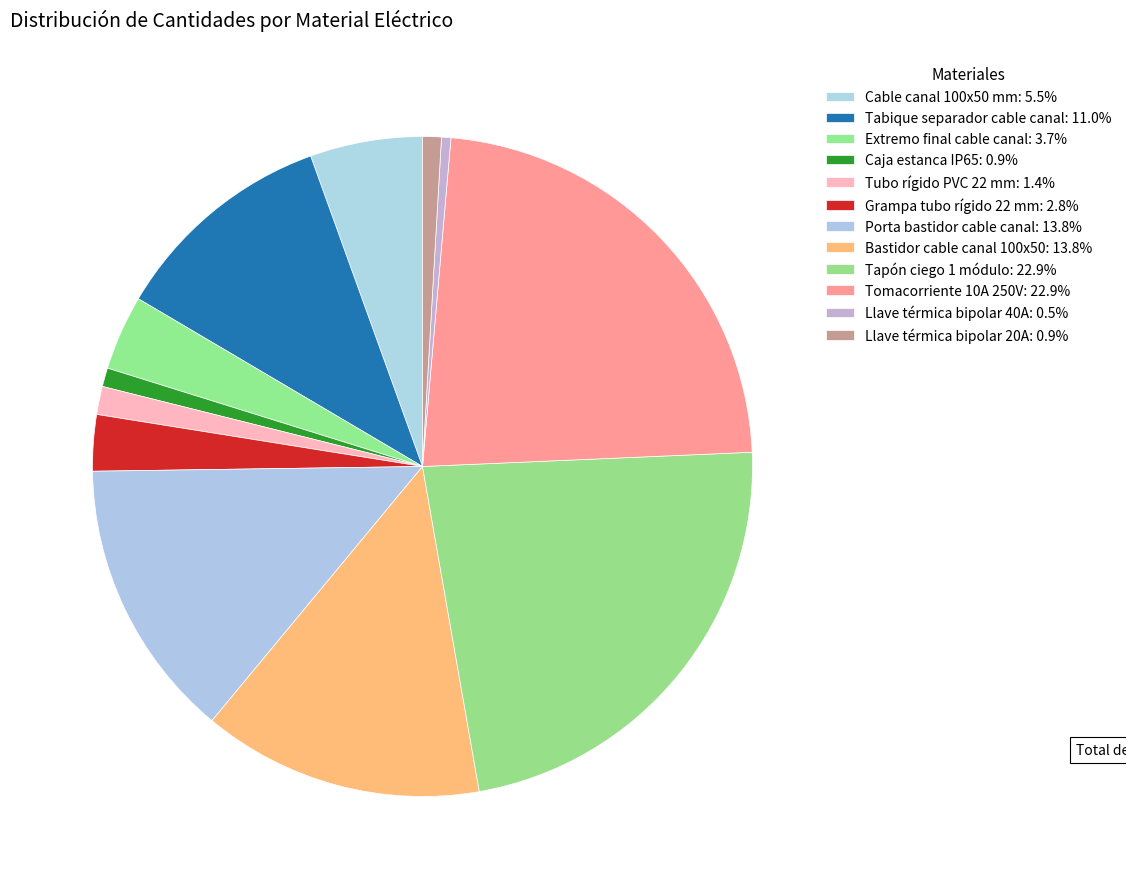

Approximately how many times larger is the value at Porta bastidor cable canal compared to Llave térmica bipolar 40A?

30.0